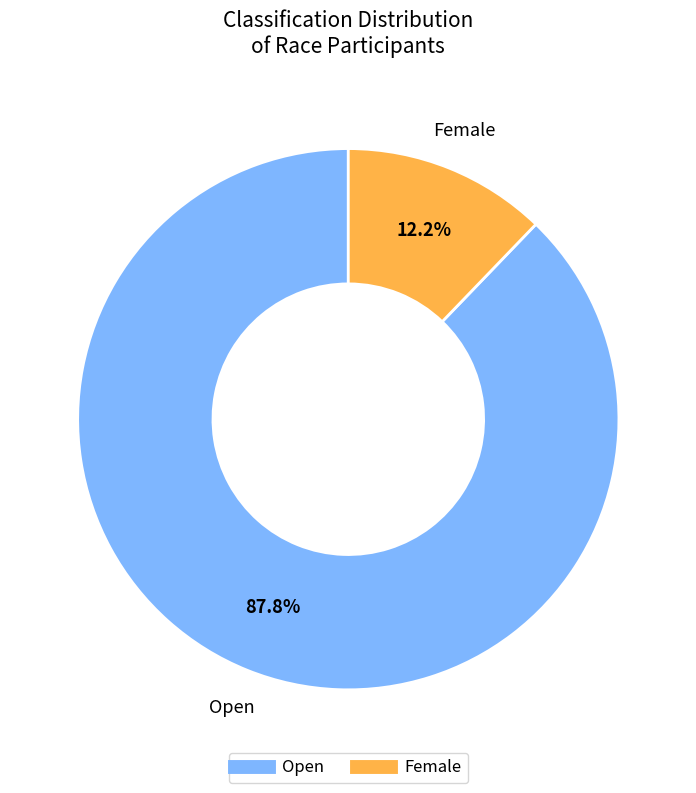

Is there any slice that represents more than half of the pie?

Yes